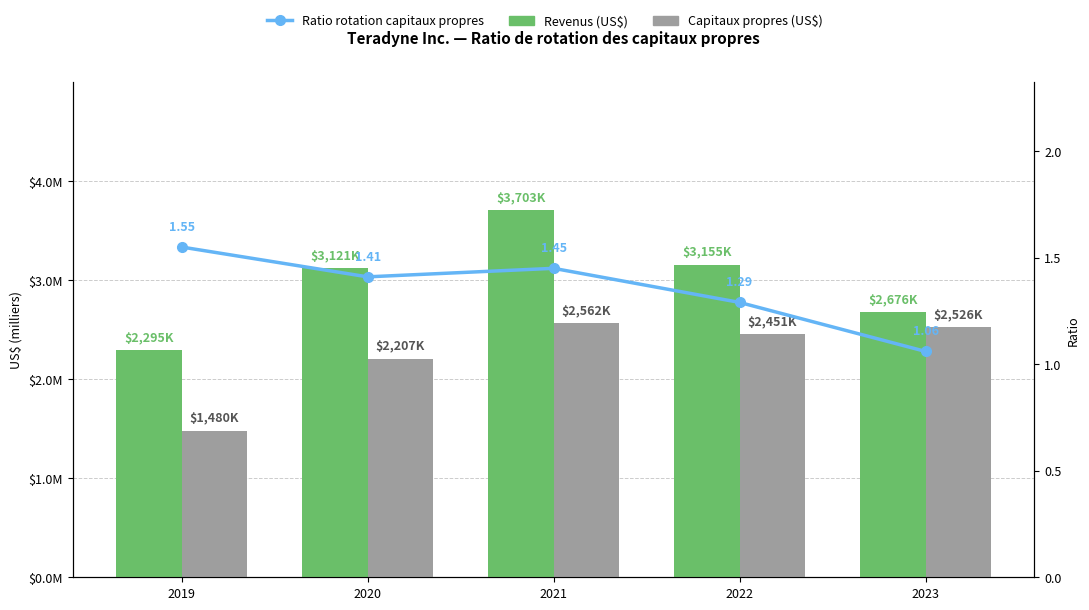

Which series has the largest total across all categories?

Revenus (US$)